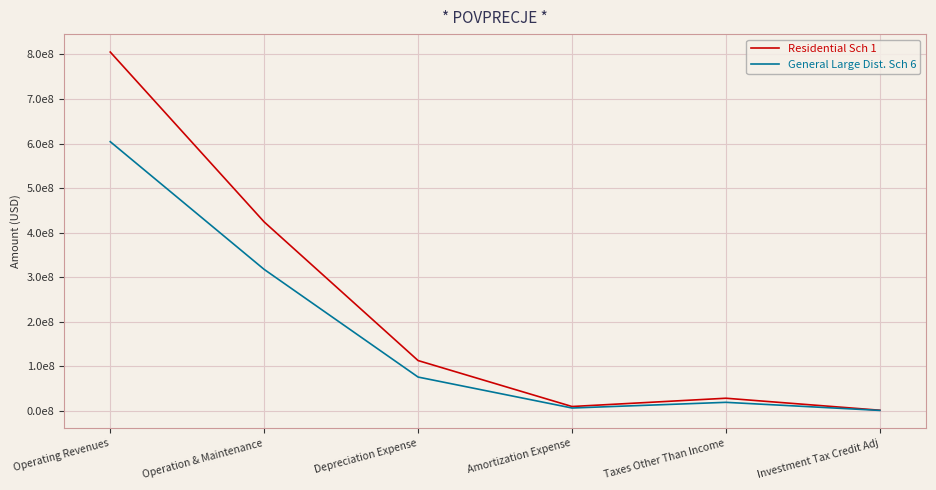

What are all the series names shown in the legend?

Residential Sch 1, General Large Dist. Sch 6